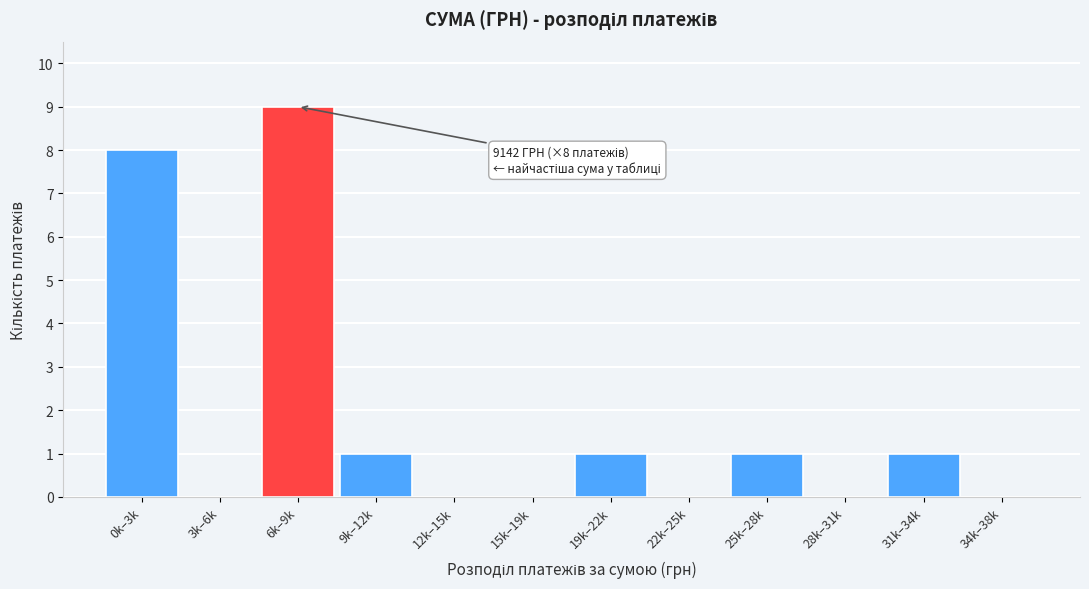

Reading left to right, list all the values displayed in this chart.

0k–3k=8	3k–6k=0	6k–9k=9	9k–12k=1	12k–15k=0	15k–19k=0	19k–22k=1	22k–25k=0	25k–28k=1	28k–31k=0	31k–34k=1	34k–38k=0